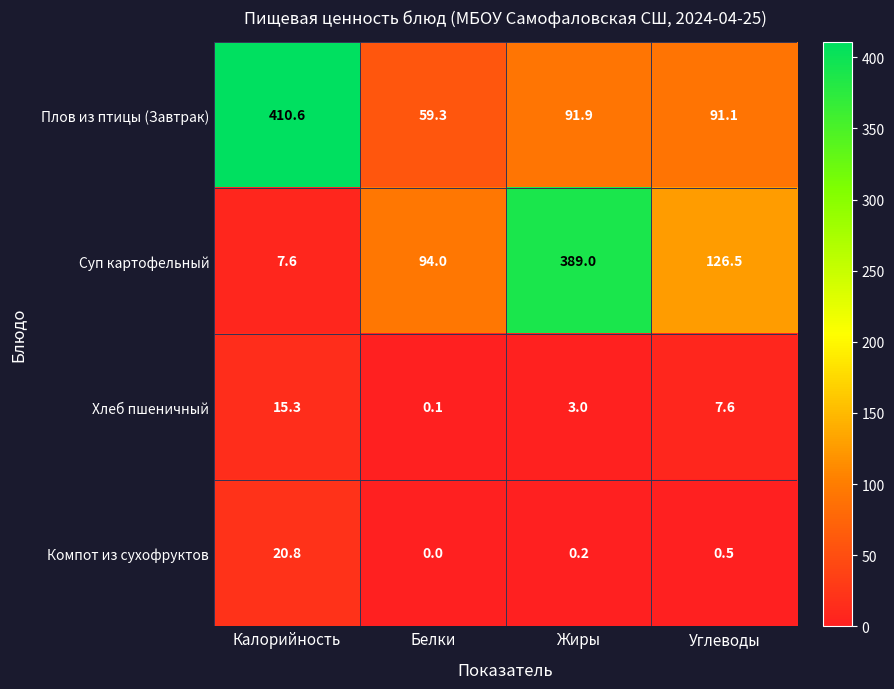

What is the sum of the Плов из птицы (Завтрак) values at Белки and Углеводы?

150.4